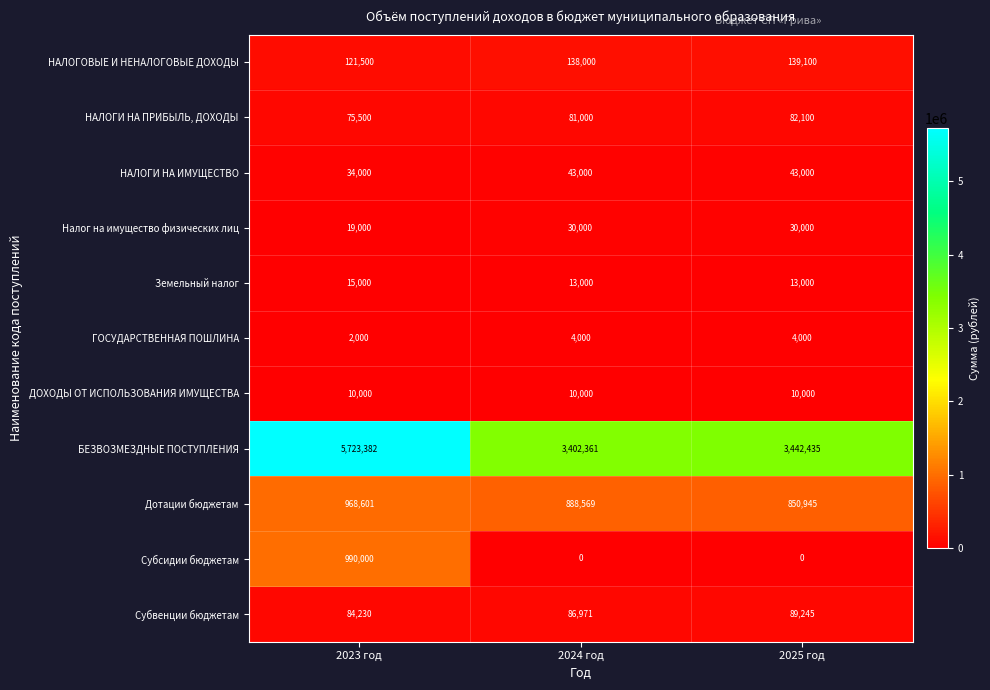

Between 2024 год and 2025 год, which series saw the biggest shift?

БЕЗВОЗМЕЗДНЫЕ ПОСТУПЛЕНИЯ